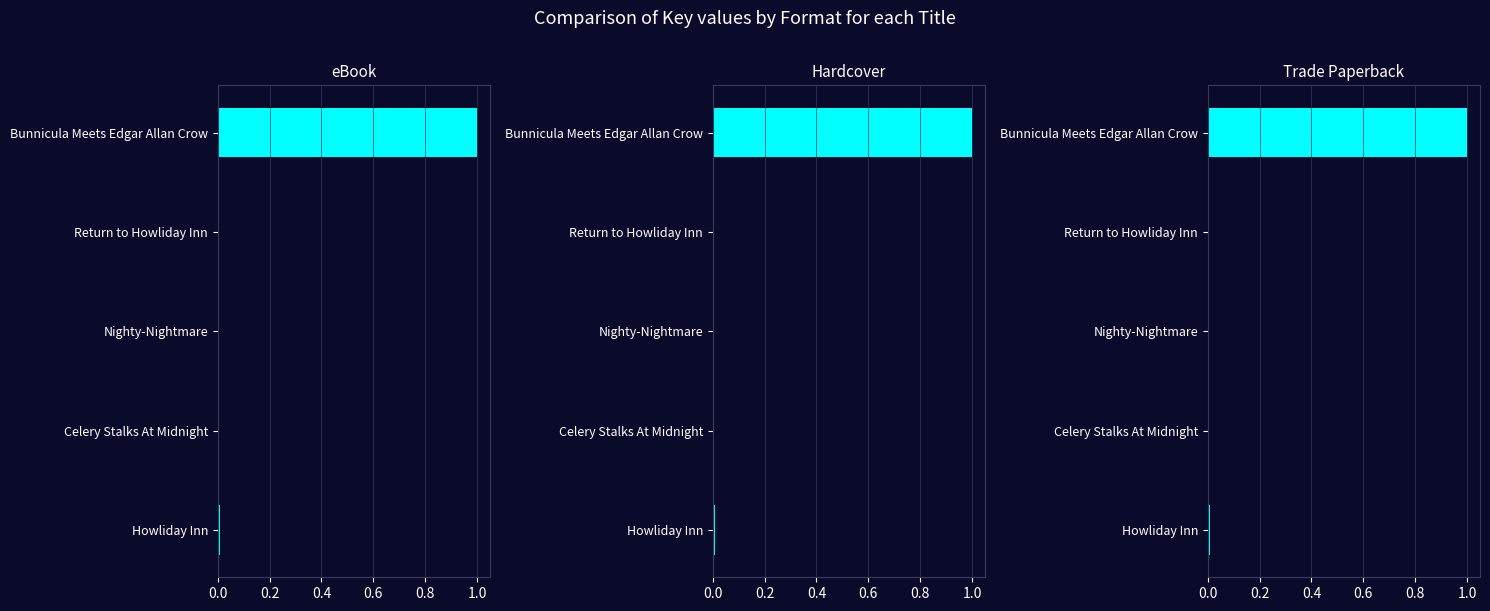

What is the sum of all Hardcover values?

1.0